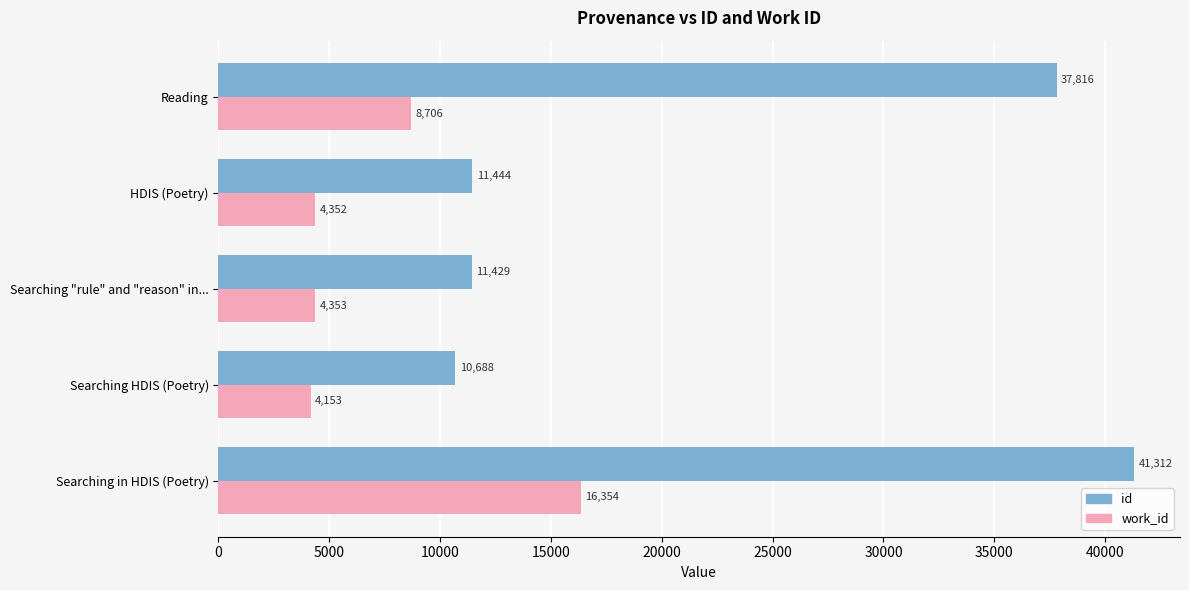

What are all the series names shown in the legend?

id, work_id